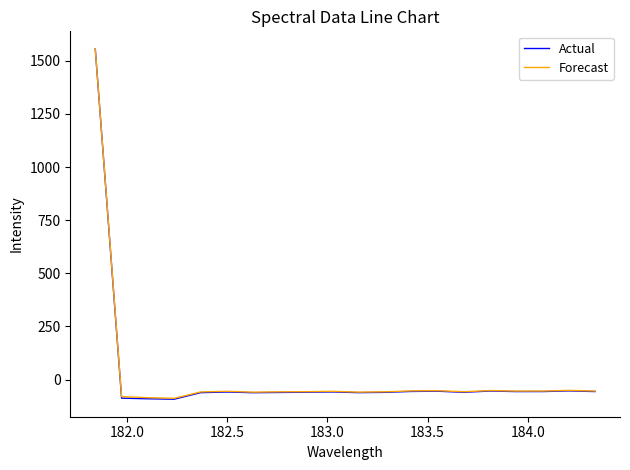

Which series has the widest spread of values?

Actual